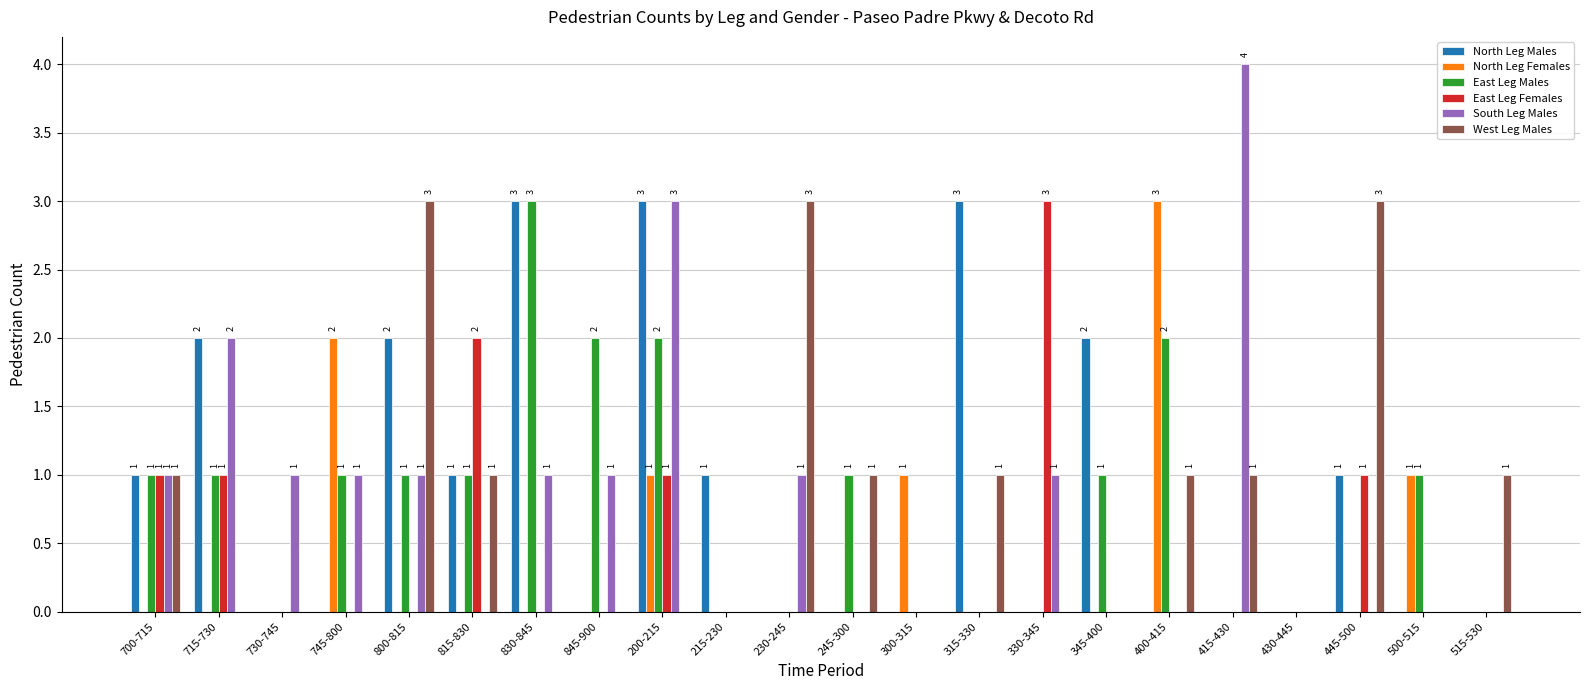

What is the maximum value shown in the chart?

4